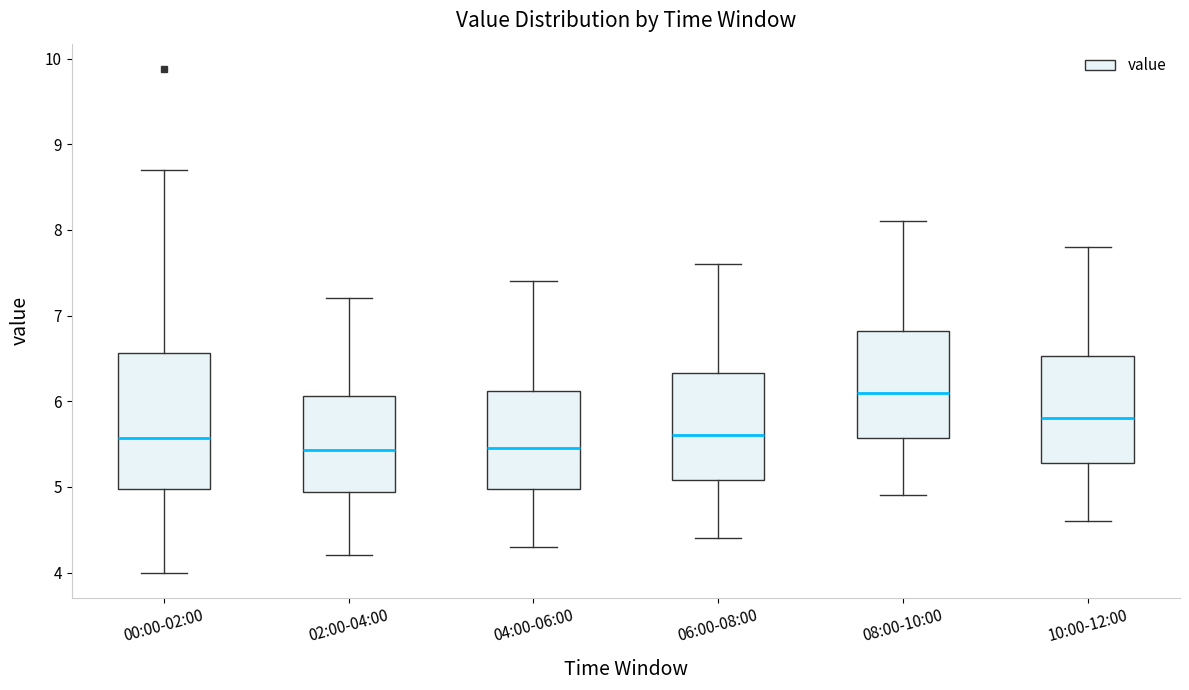

Where does the median line of the box for 06:00-08:00 sit on the y-axis? The values are not printed on the chart, so give them approximately, as read against the axis.

5.6